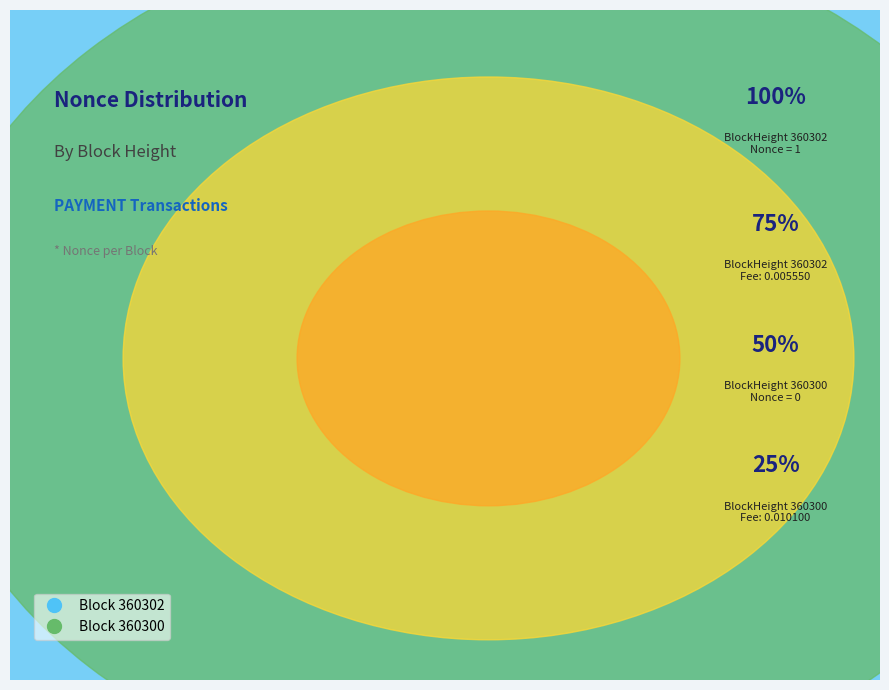

True or false: 360302 accounts for 99% of the total.

False